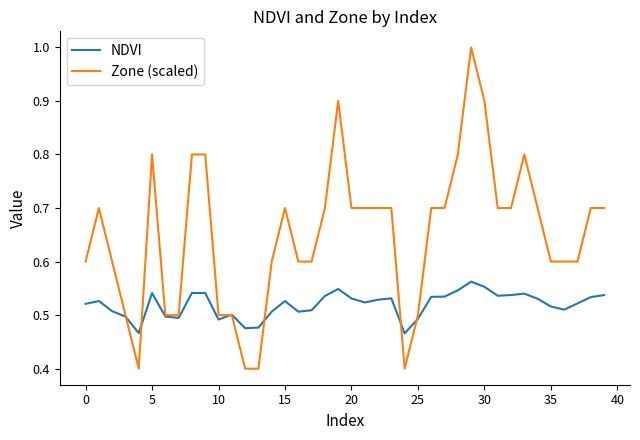

Which series has the largest total across all categories?

Zone (scaled)